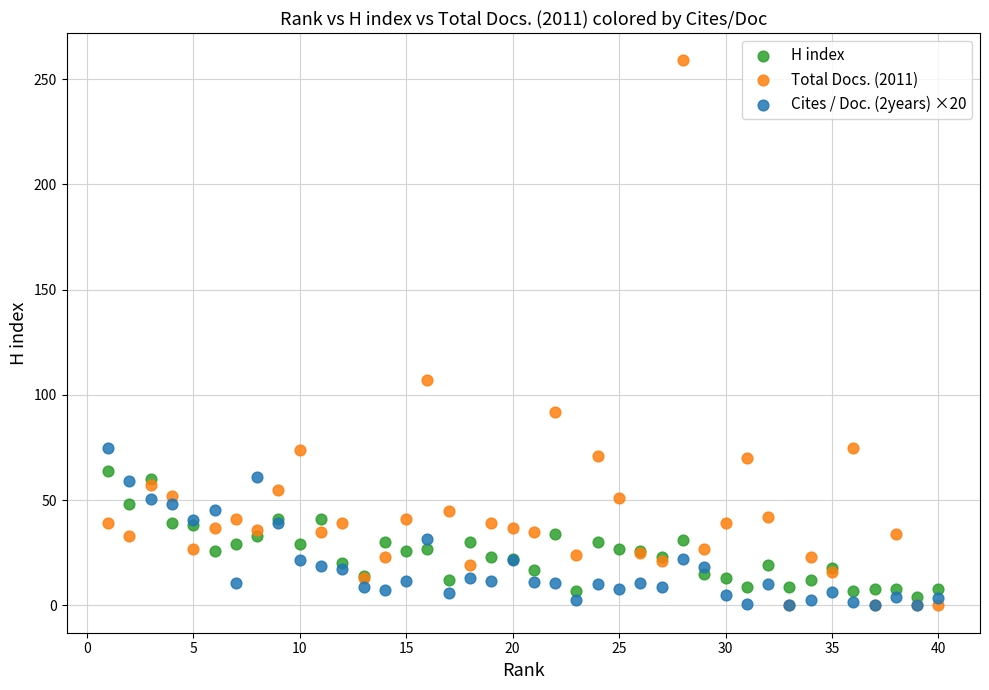

In the Total Docs. (2011) series, what Y value is closest to 129?

107.0